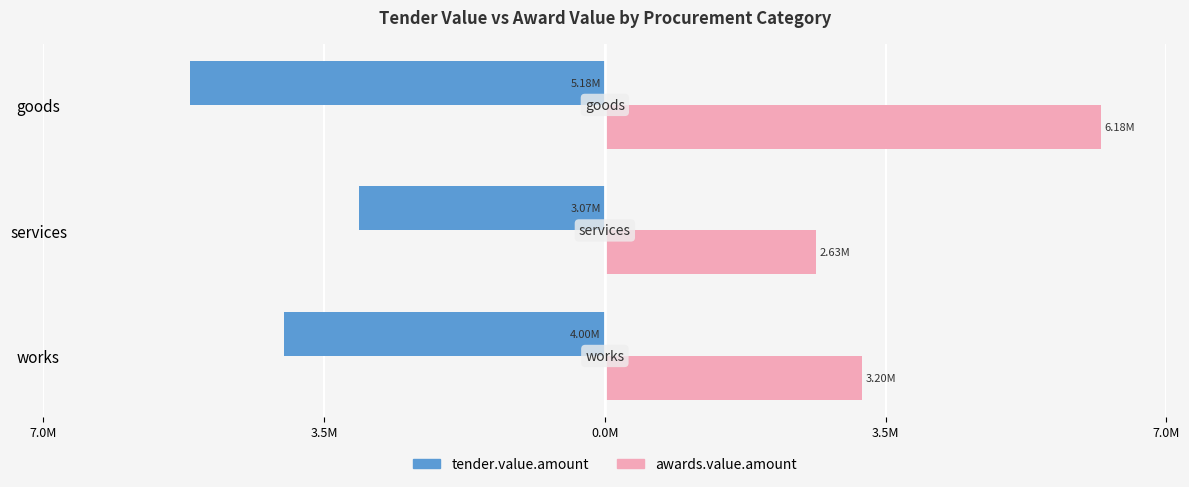

What are all the series names shown in the legend?

tender.value.amount, awards.value.amount